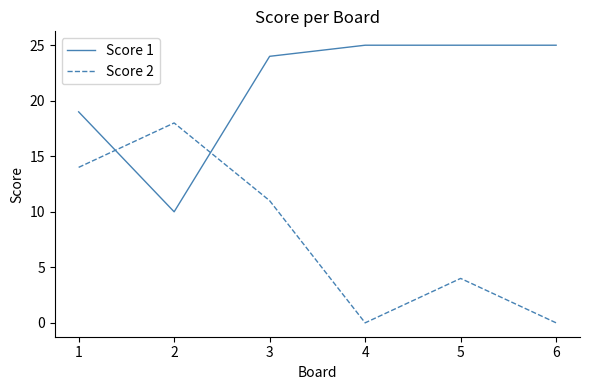

Rank the series by their average value, from highest to lowest.

Score 1, Score 2